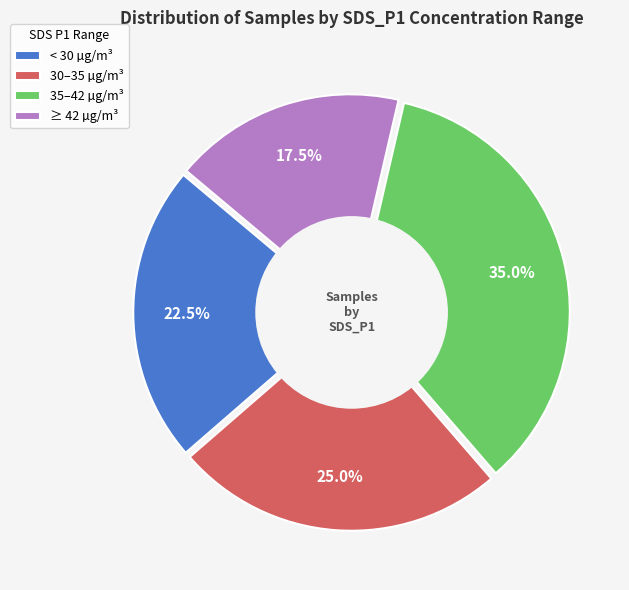

Which slice is the smallest?

≥ 42 µg/m³